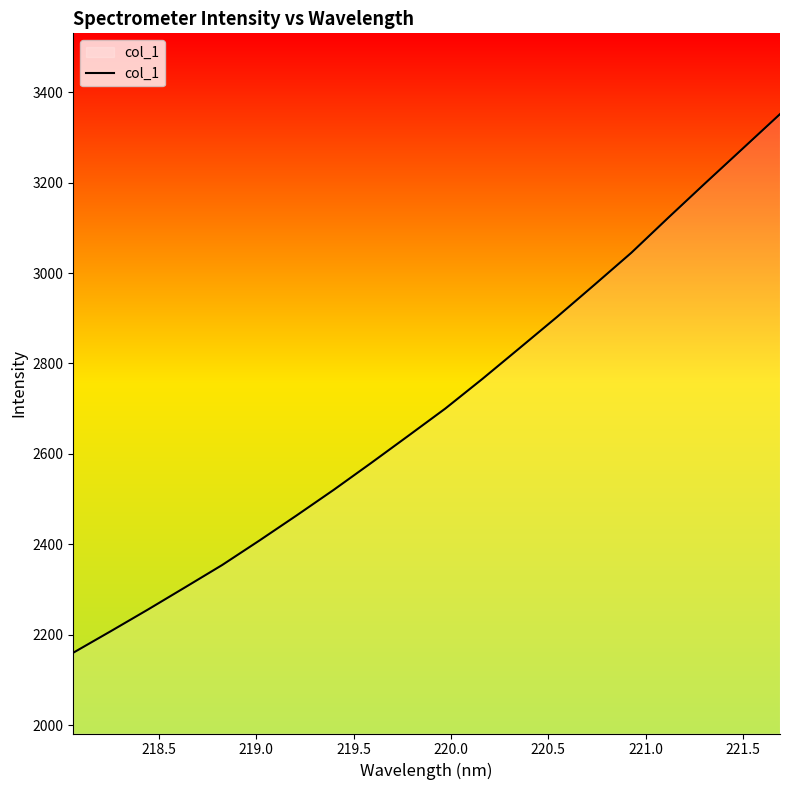

What is the difference between the maximum and minimum values?

1191.4